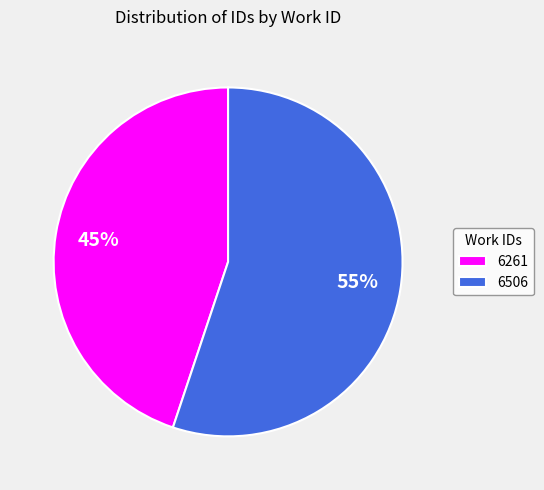

What is the smallest slice in the pie chart?

6261